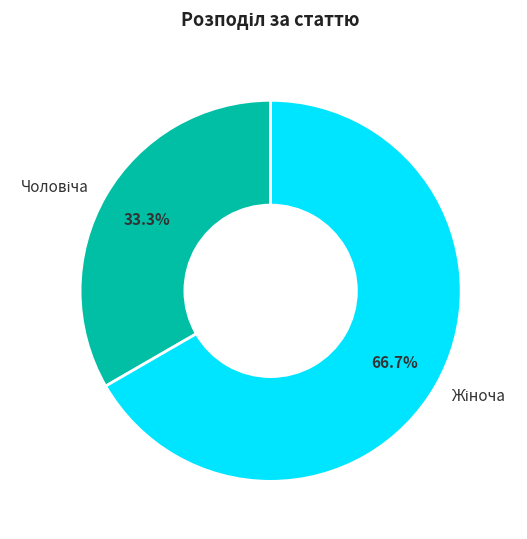

Does any single category account for the majority?

Yes